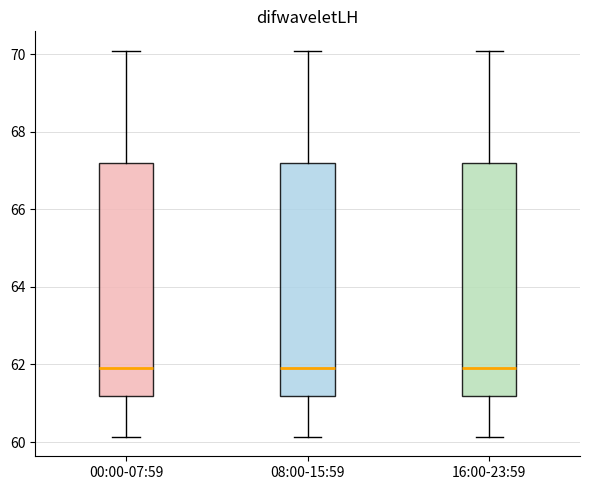

Reading left to right, read every box against the y-axis: the position of its median line, the range the box covers, and the ends of its whiskers. The values are not printed on the chart, so give them approximately, as read against the axis.

00:00-07:59: median 62.0, box 61.2 to 67.2, whiskers 60.2 to 70.0
08:00-15:59: median 62.0, box 61.2 to 67.2, whiskers 60.2 to 70.0
16:00-23:59: median 62.0, box 61.2 to 67.2, whiskers 60.2 to 70.0